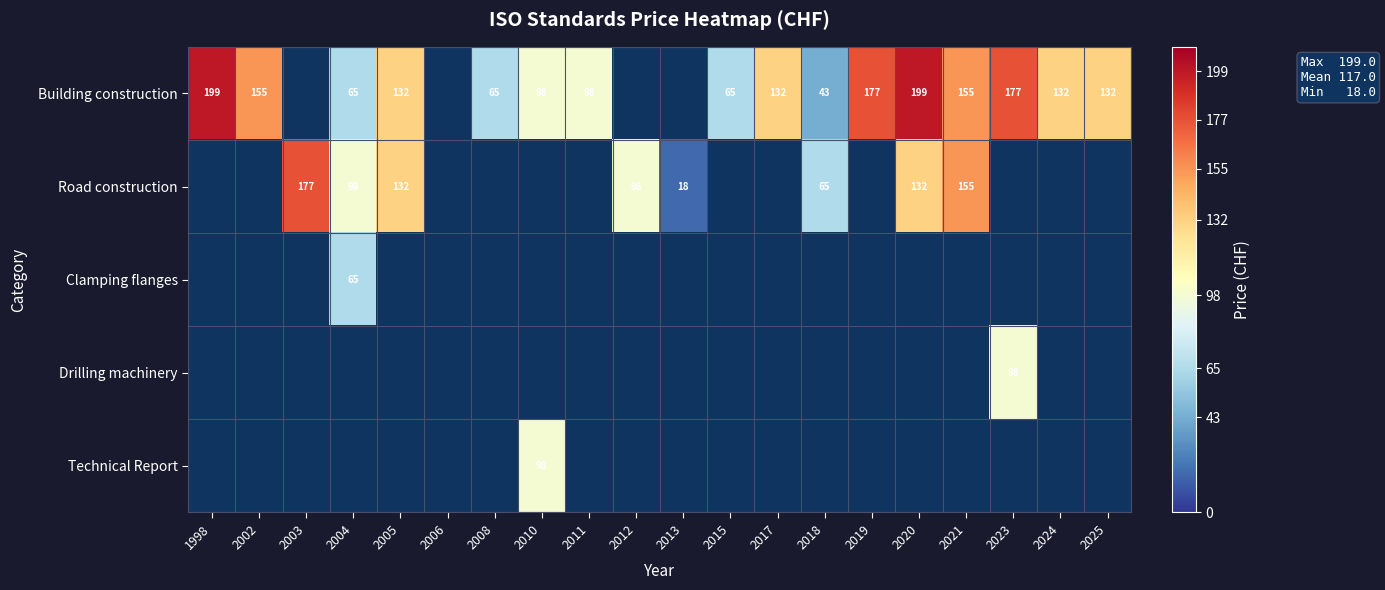

At how many categories does at least one series exceed 42?

18